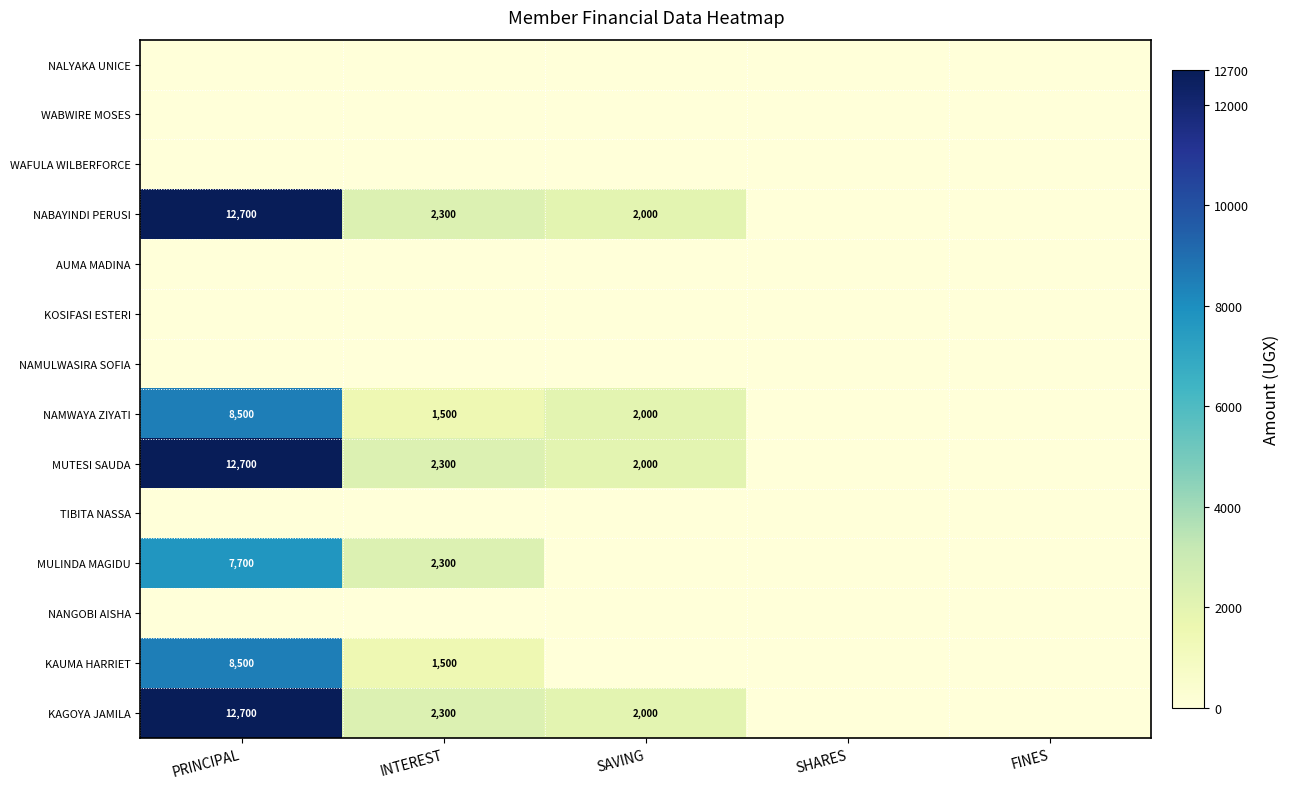

What is the maximum value shown in the chart?

12700